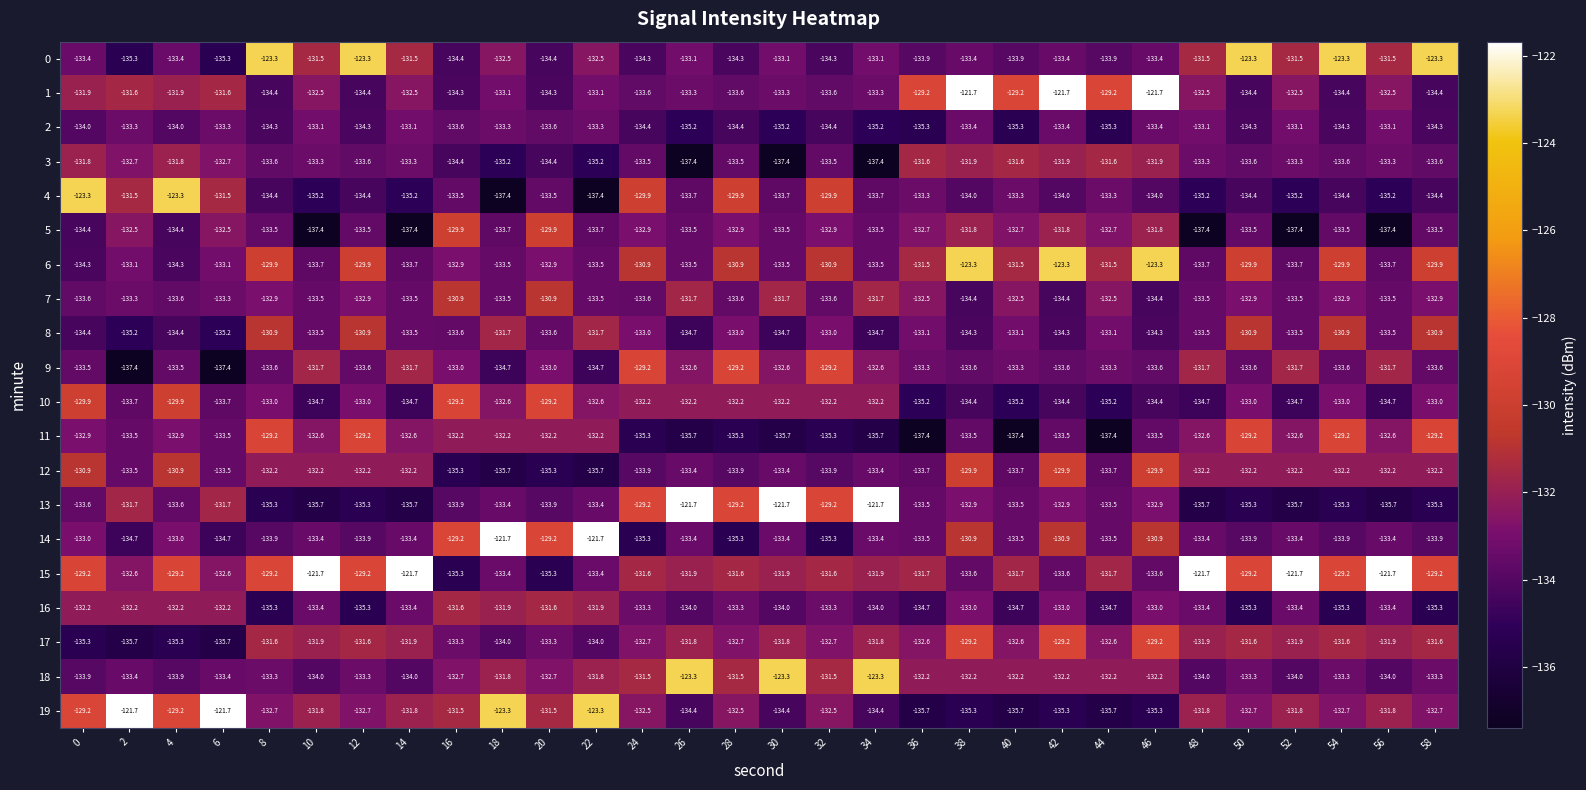

How many data points in 12 are less than -132?

25